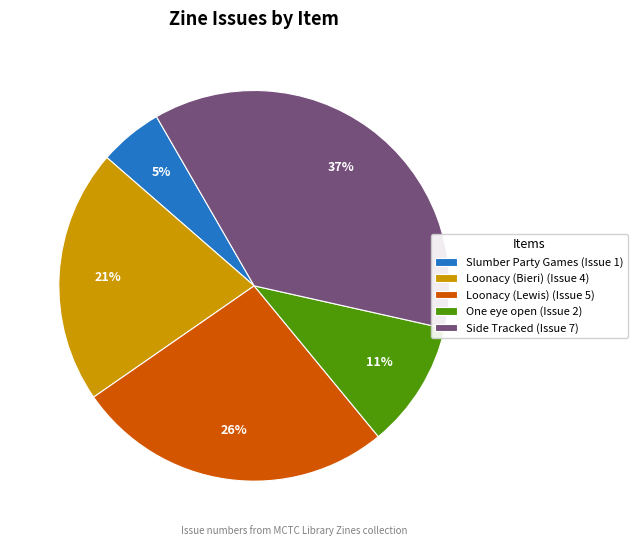

To the nearest percent, what is the average slice percentage?

20%